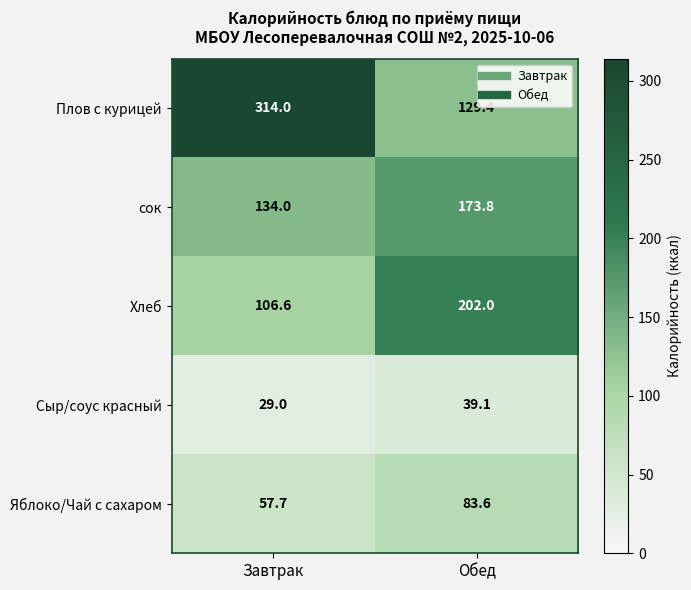

Which category has the lowest value across all series?

Завтрак